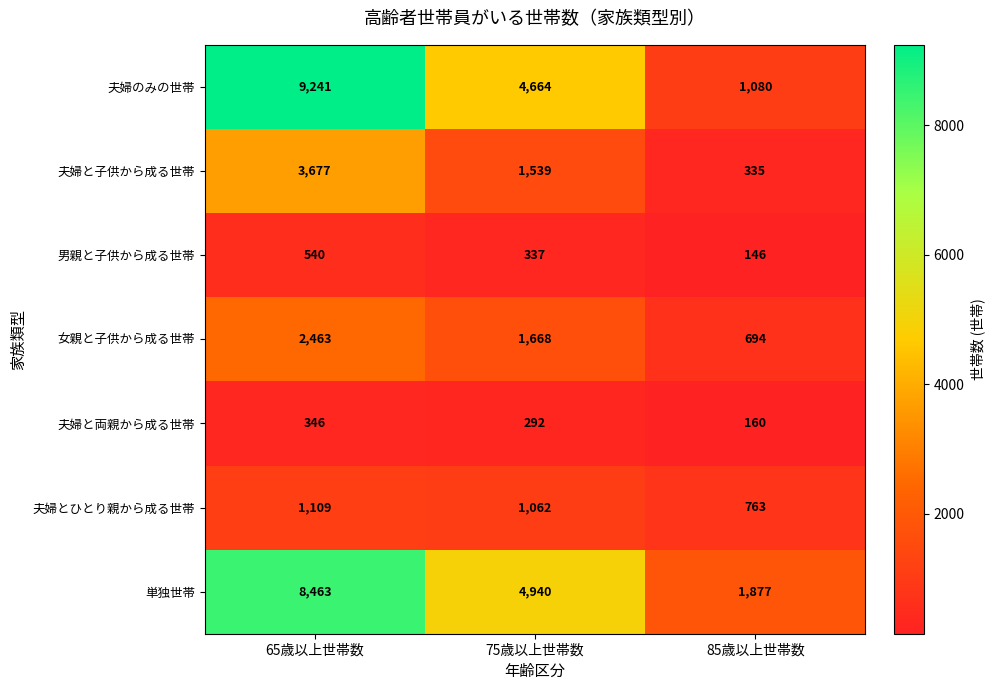

Between 65歳以上世帯数 and 85歳以上世帯数, which series saw the biggest shift?

夫婦のみの世帯